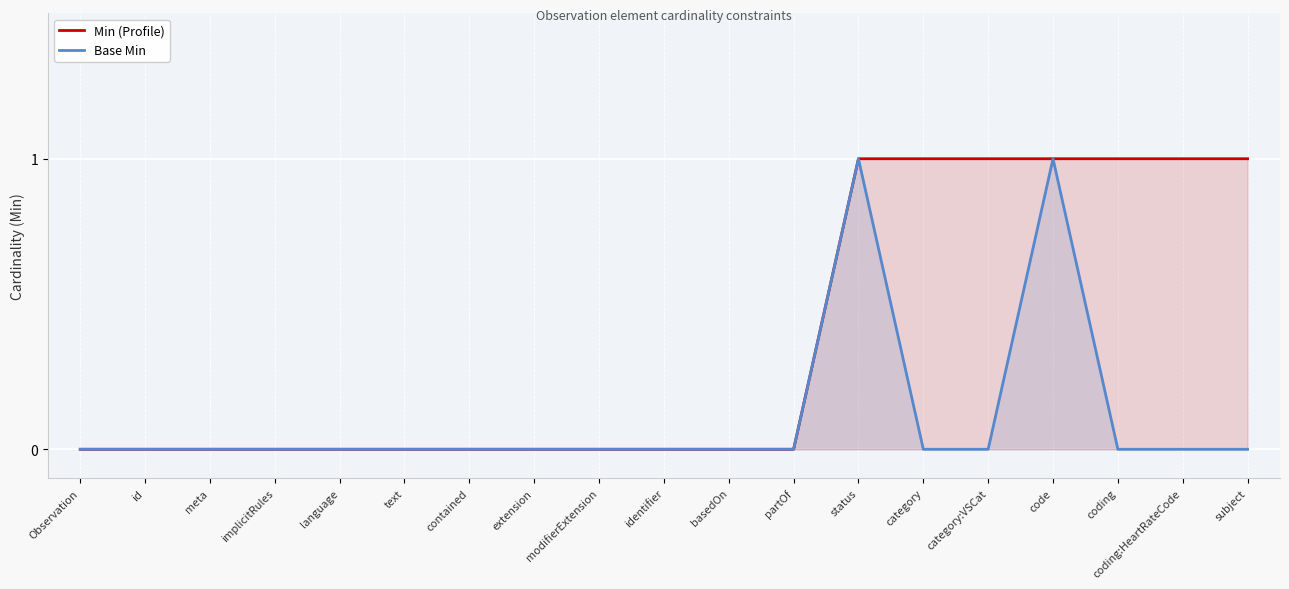

How many data points in Base Min are above 0?

2